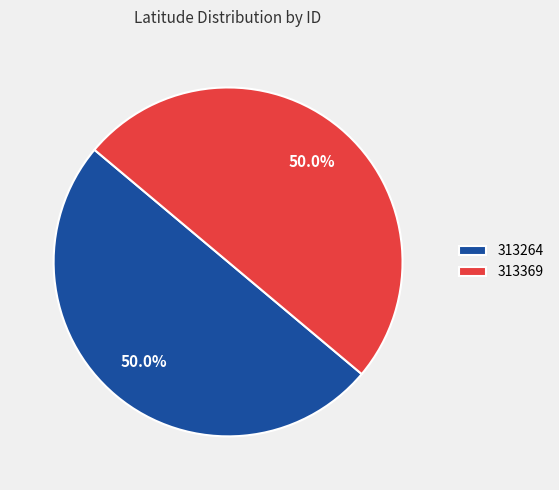

Combined, do 313264 and 313369 account for over 50%?

Yes